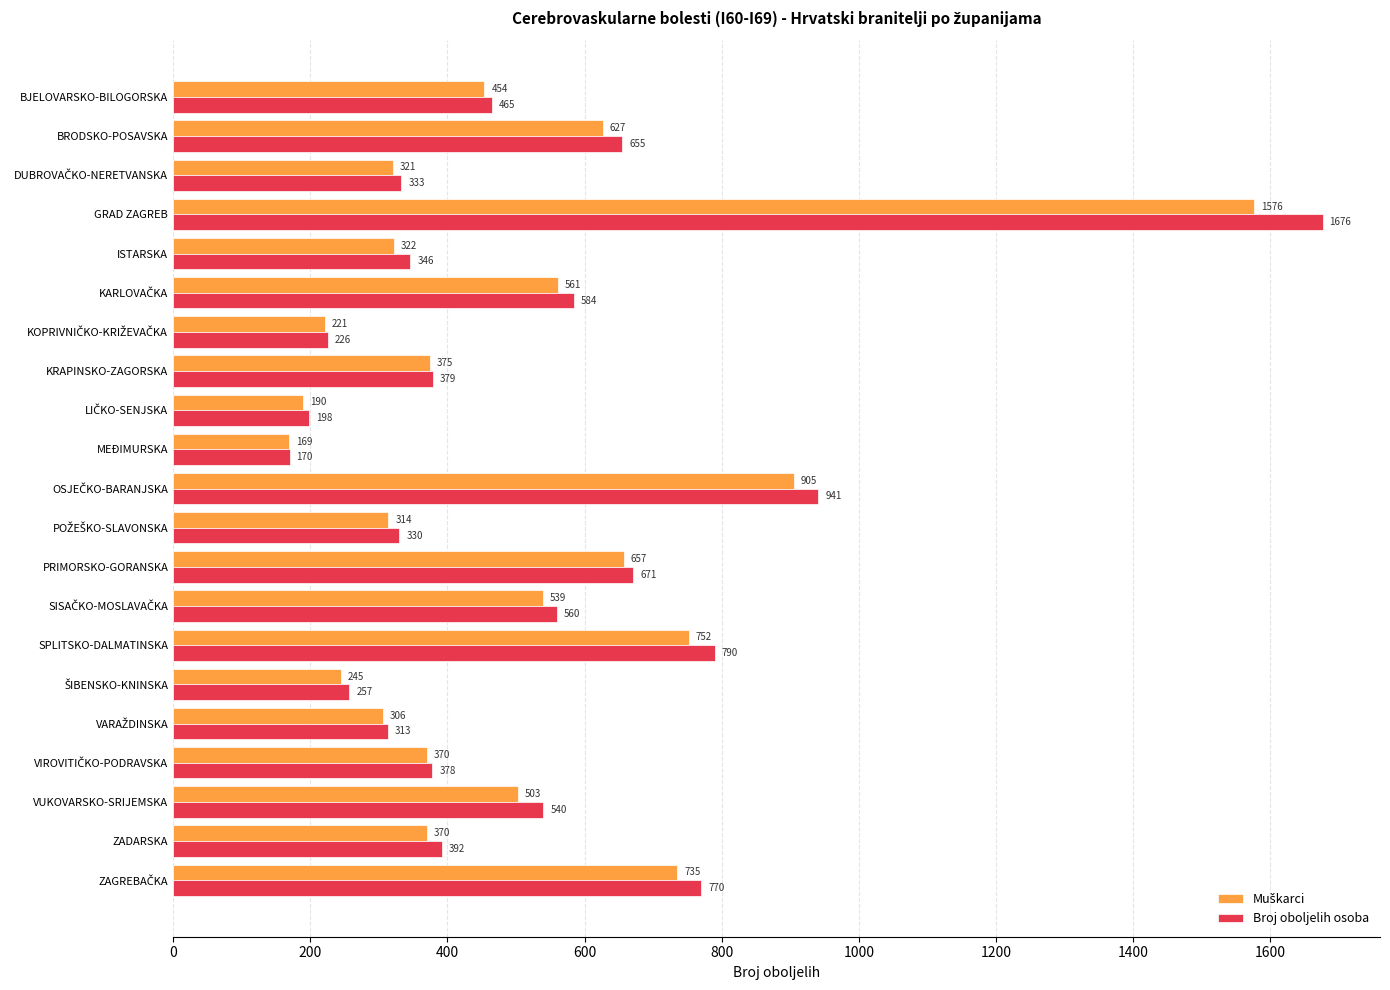

Which label corresponds to the smallest value in the chart?

MEĐIMURSKA